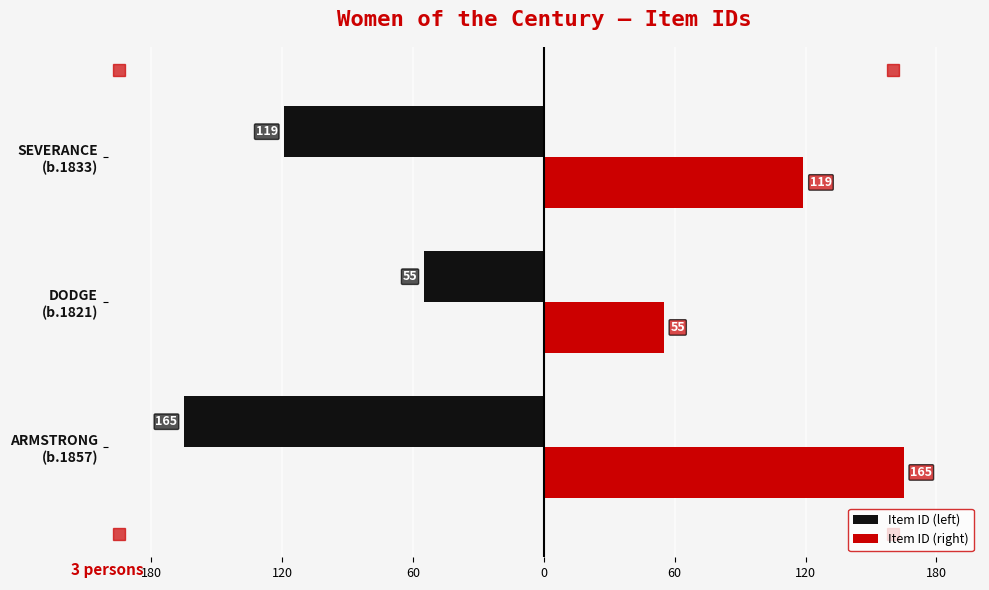

What are all the series names shown in the legend?

Item ID (left), Item ID (right)